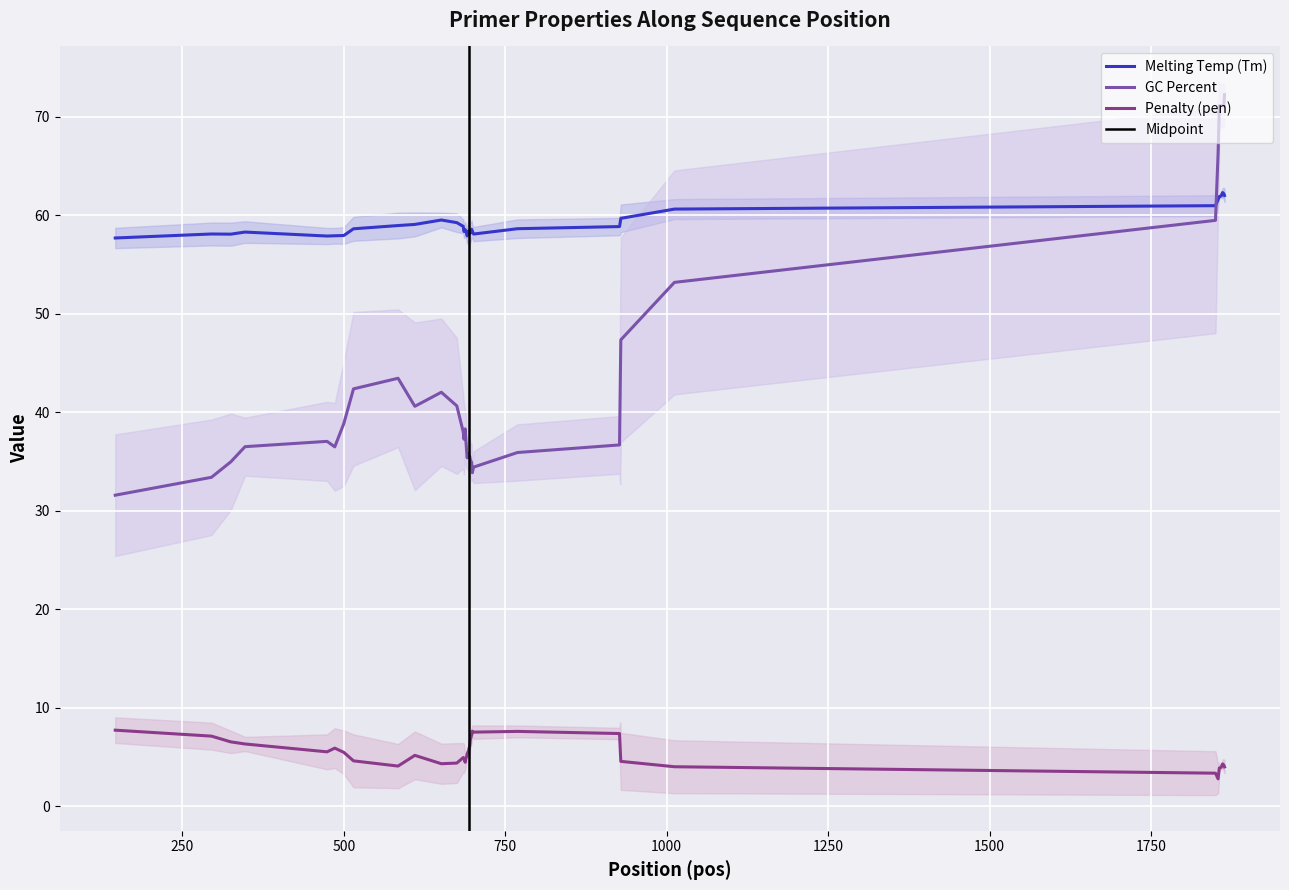

Where is the first local maximum for pen?

5